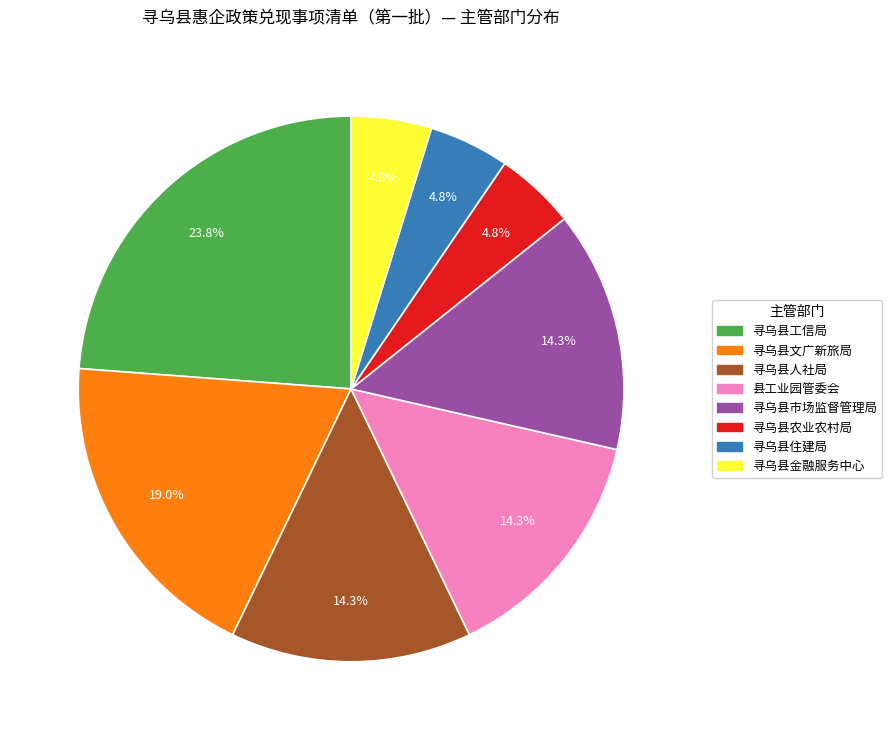

Which has a higher value, 寻乌县市场监督管理局 or 寻乌县文广新旅局?

寻乌县文广新旅局